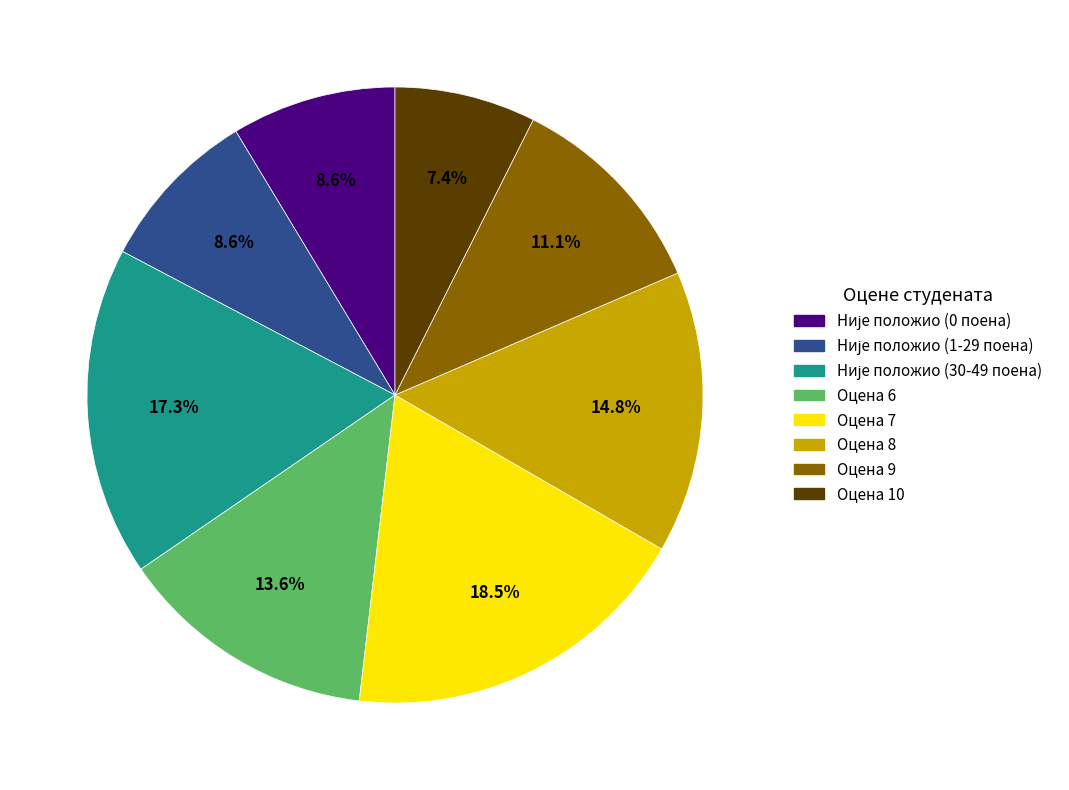

Does any single category account for the majority?

No